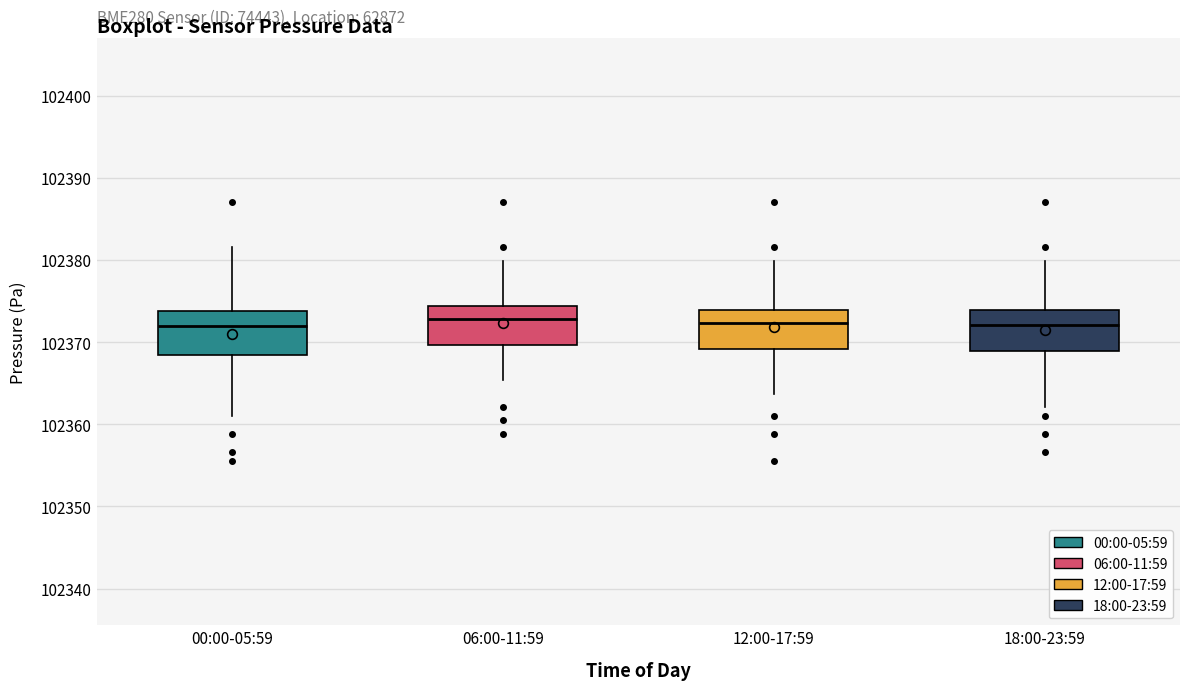

Where does the upper whisker of the box for 18:00-23:59 end on the y-axis? The values are not printed on the chart, so give them approximately, as read against the axis.

102380